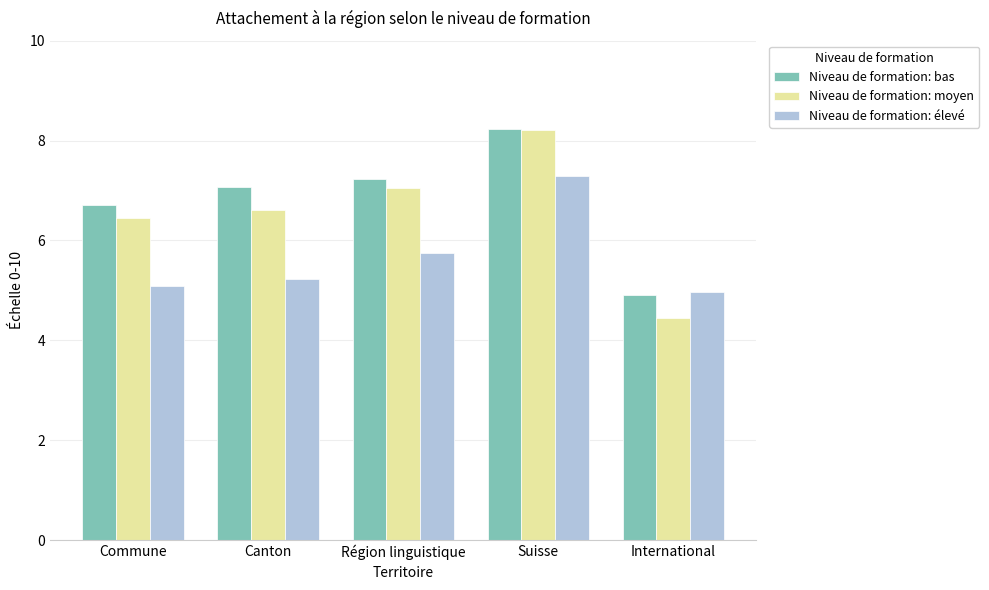

At which label does Niveau de formation: élevé reach its peak?

Suisse